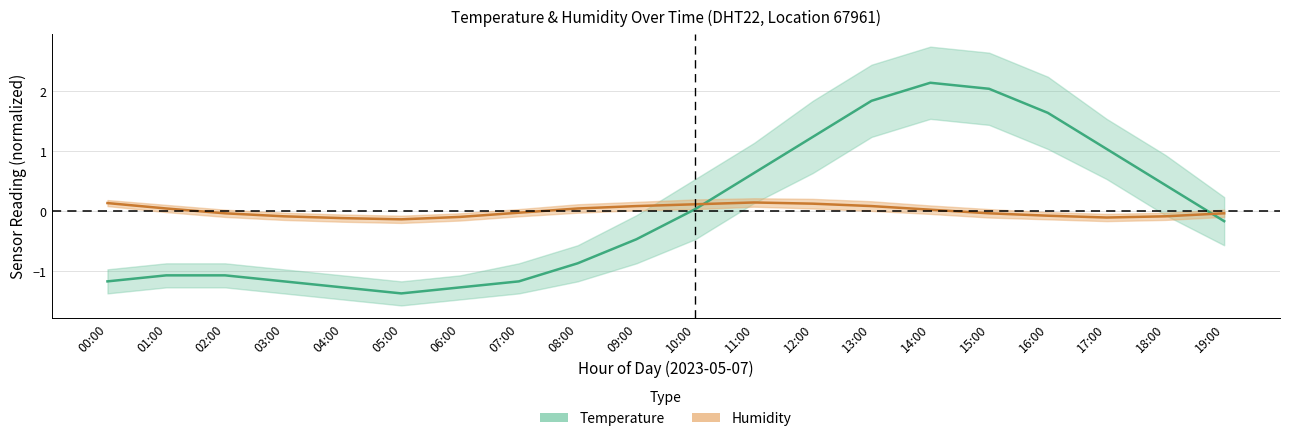

What is the sum of the temperature values at 14:00 and 02:00?

1.1